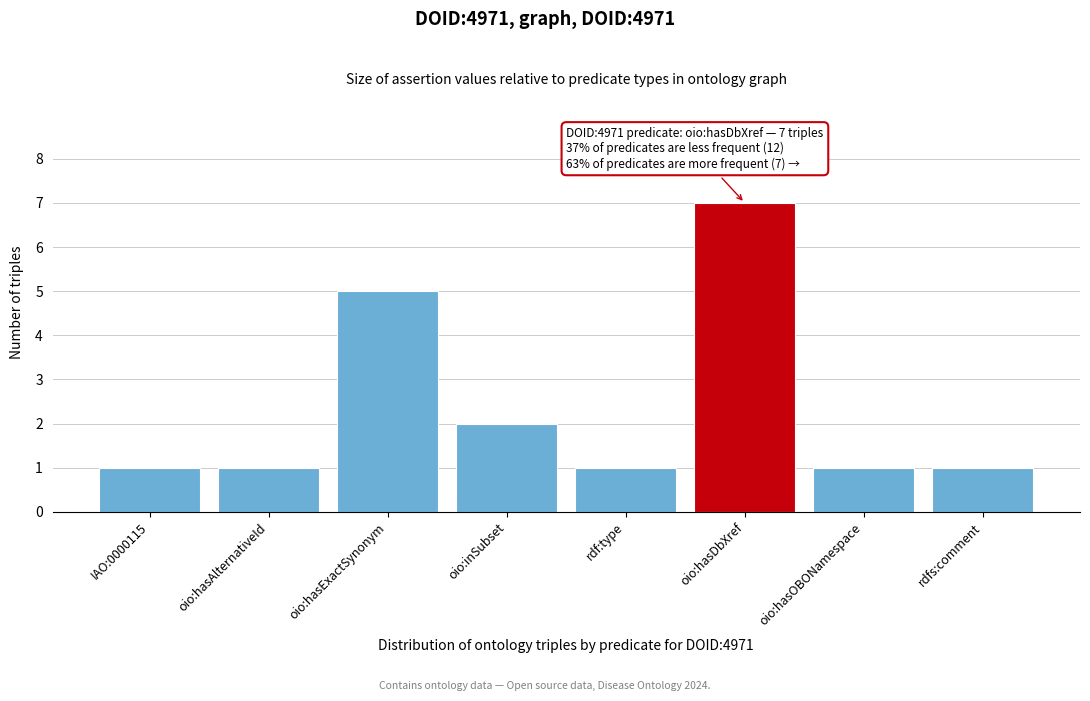

Reading left to right, transcribe all the data shown in this chart.

IAO:0000115=1	oio:hasAlternativeId=1	oio:hasExactSynonym=5	oio:inSubset=2	rdf:type=1	oio:hasDbXref=7	oio:hasOBONamespace=1	rdfs:comment=1